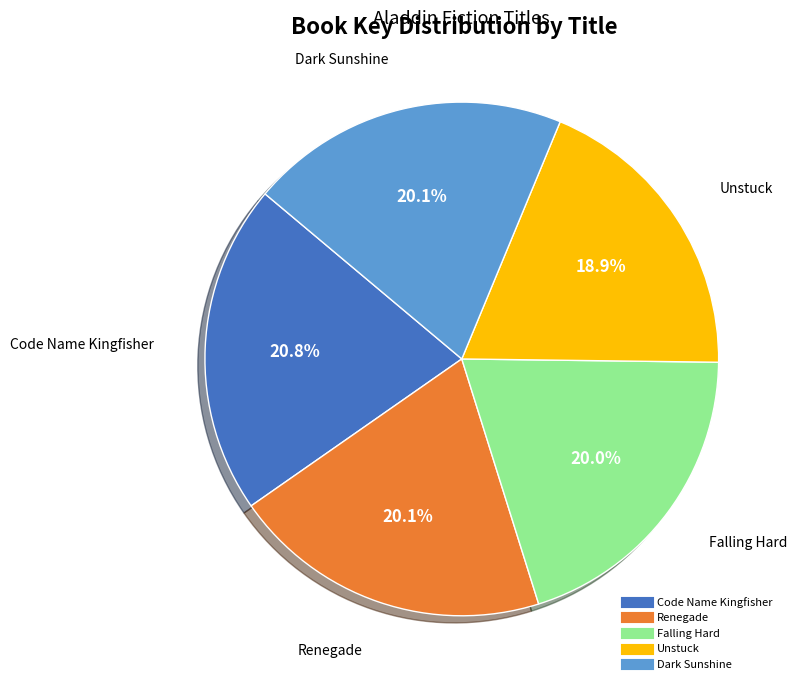

Between Code Name Kingfisher and Renegade, which is larger?

Code Name Kingfisher